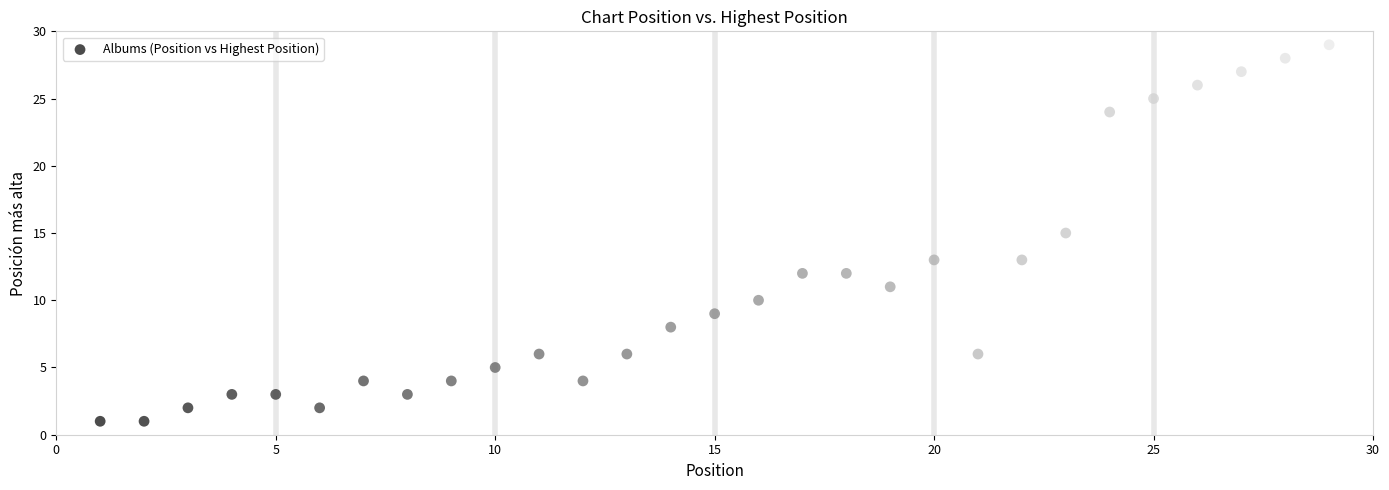

What is the range of X values (max minus min)?

28